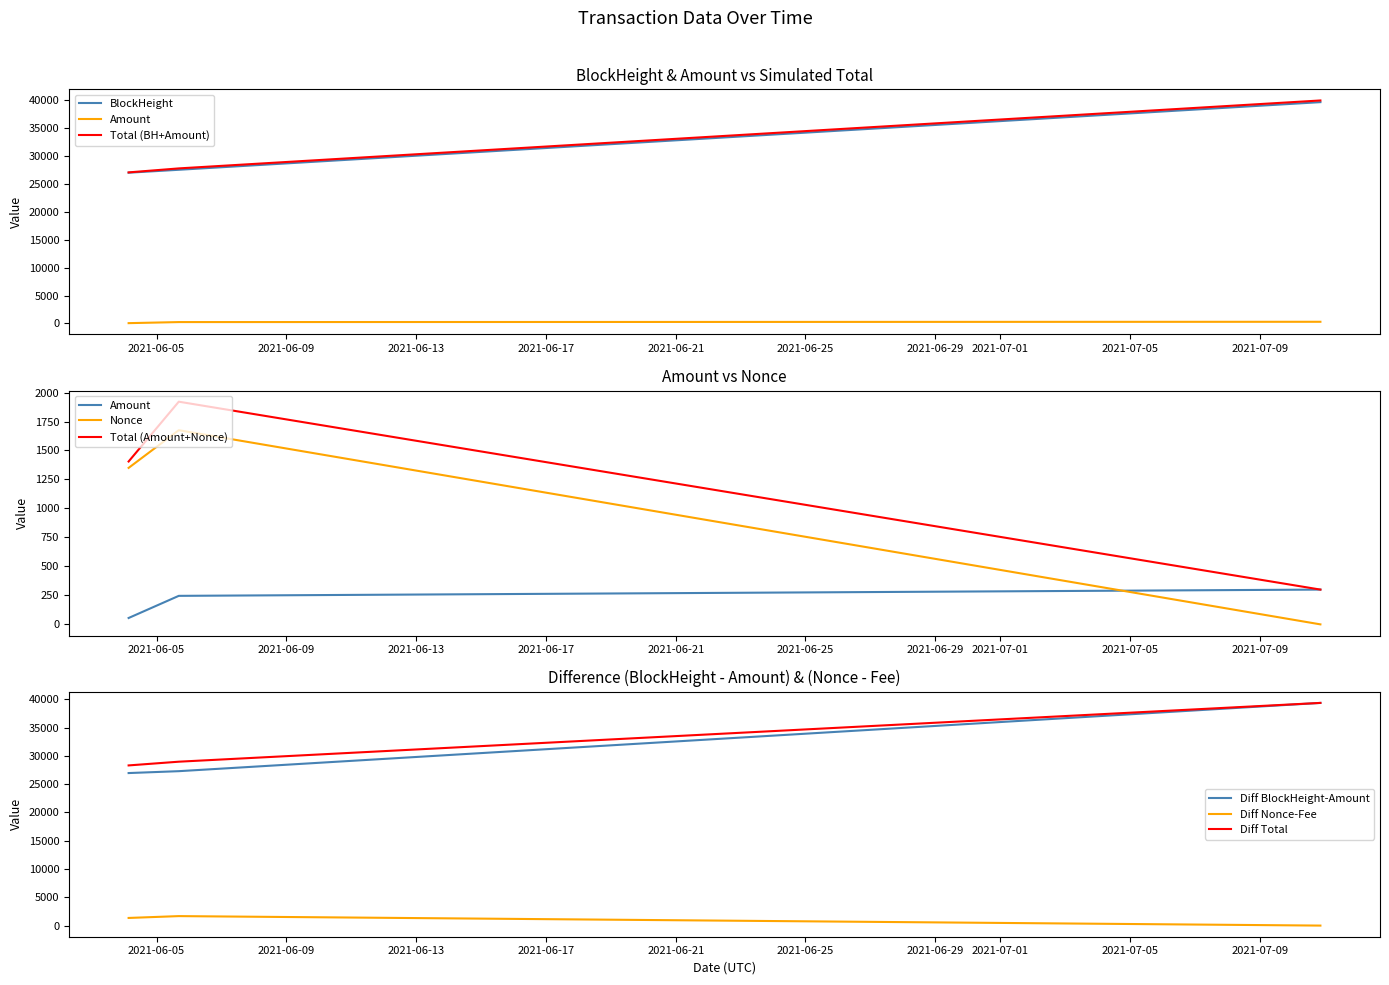

What position from the right is 2021-06-04 03:21:00?

3